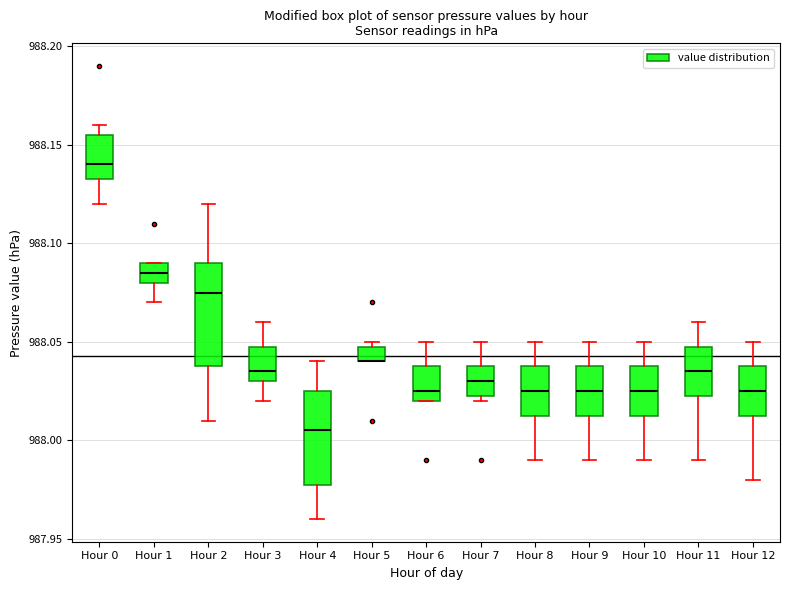

Comparing the boxes themselves (not the whiskers), which one is the tallest?

Hour 2